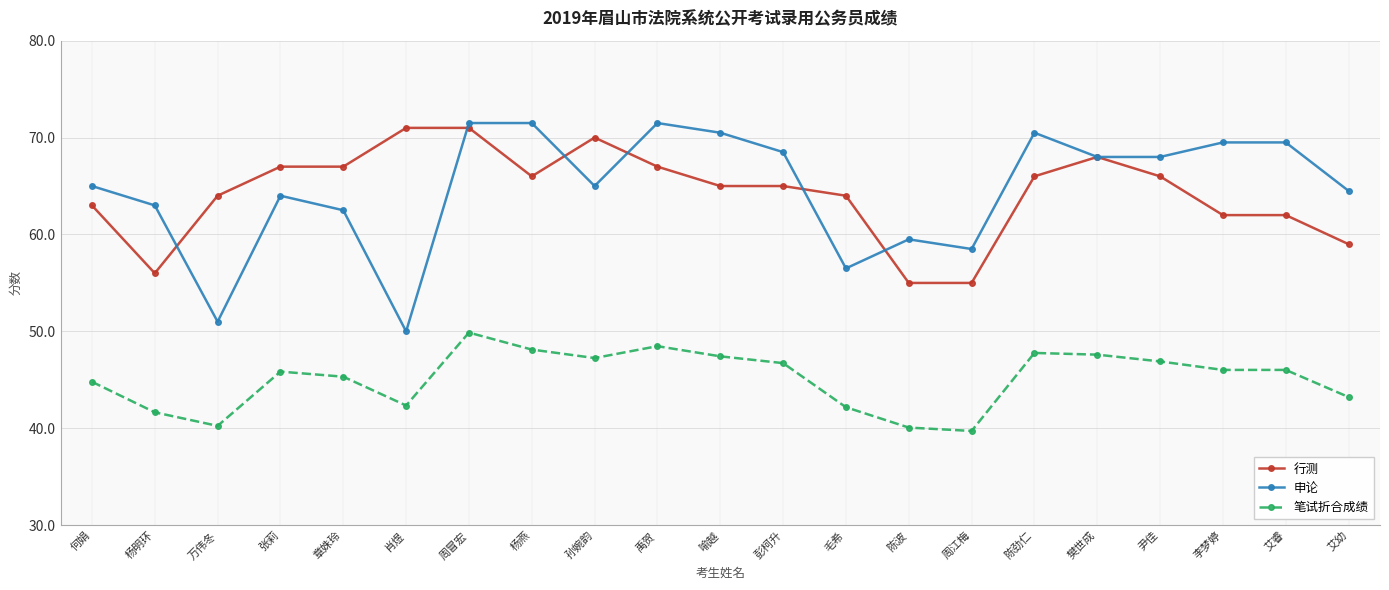

The 笔试折合成绩 series shows 67.9 at 周江梅. True or false?

False